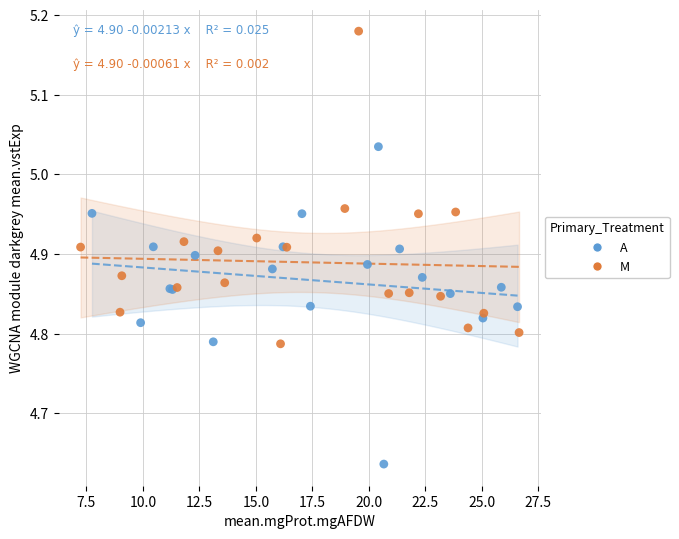

Which series contains the lowest Y value?

A